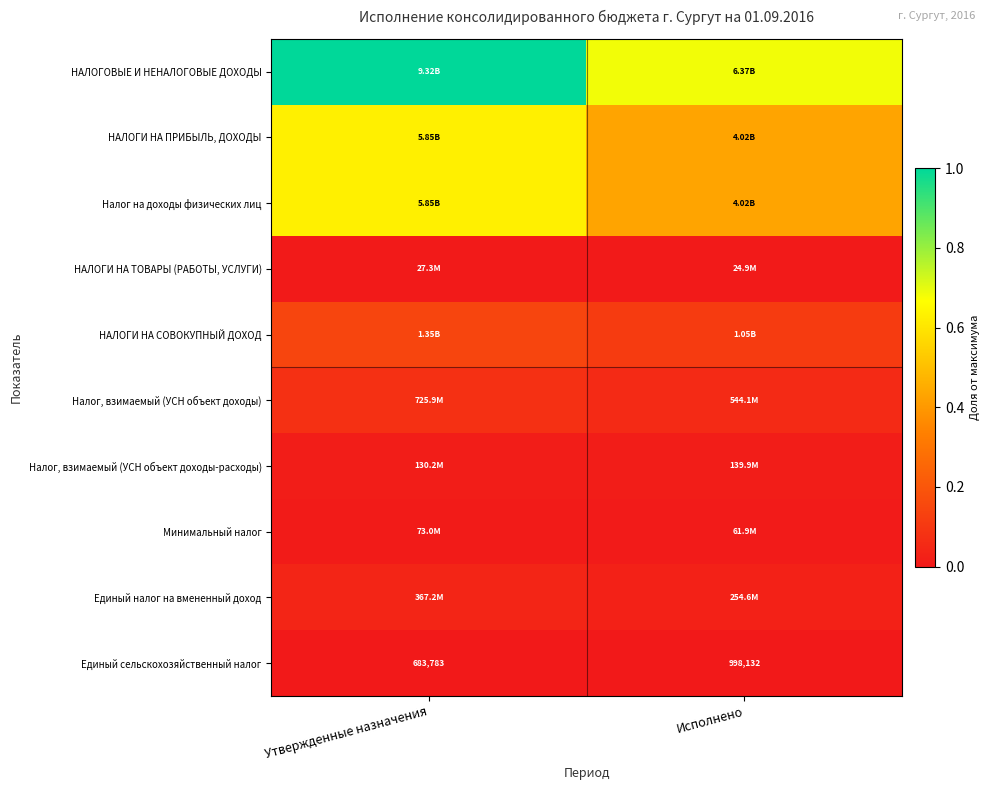

At which label is Единый сельскохозяйственный налог closest to 840957?

Утвержденные назначения